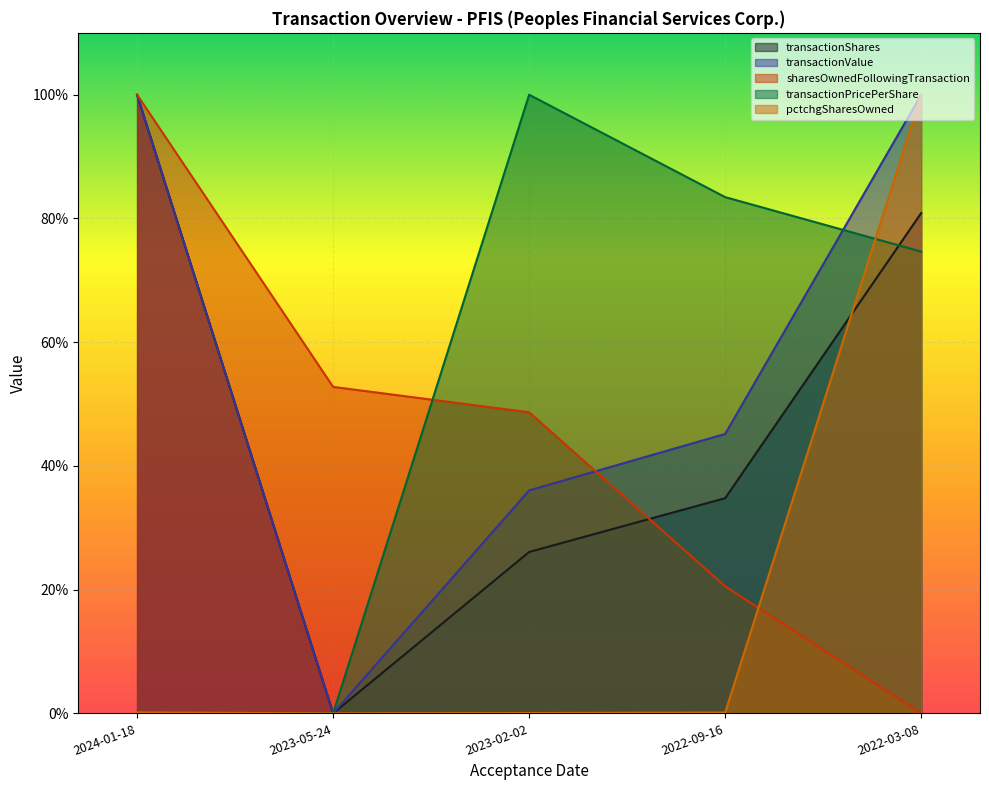

What is the total value across all series at 2023-05-24?

52.8